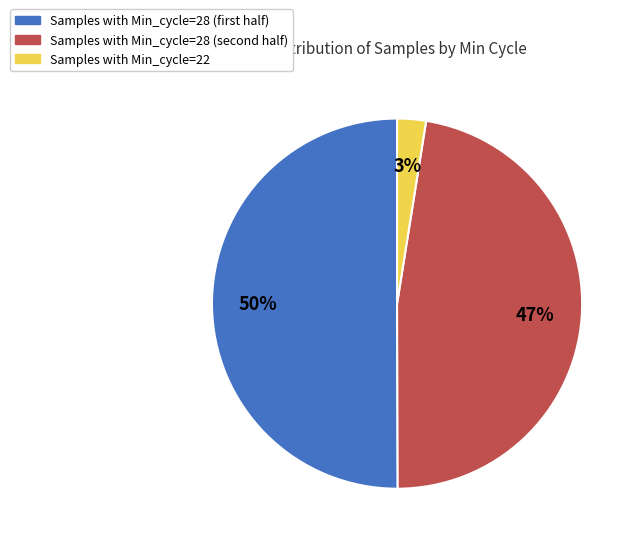

To the nearest percent, what is the average slice percentage?

33%